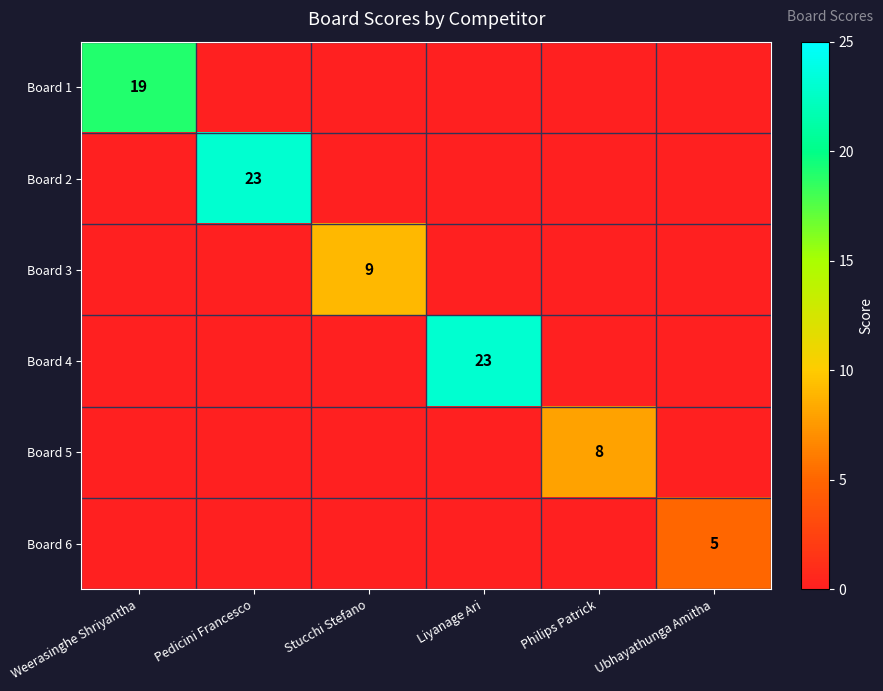

What is the total value across all series at Ubhayathunga Amitha?

5